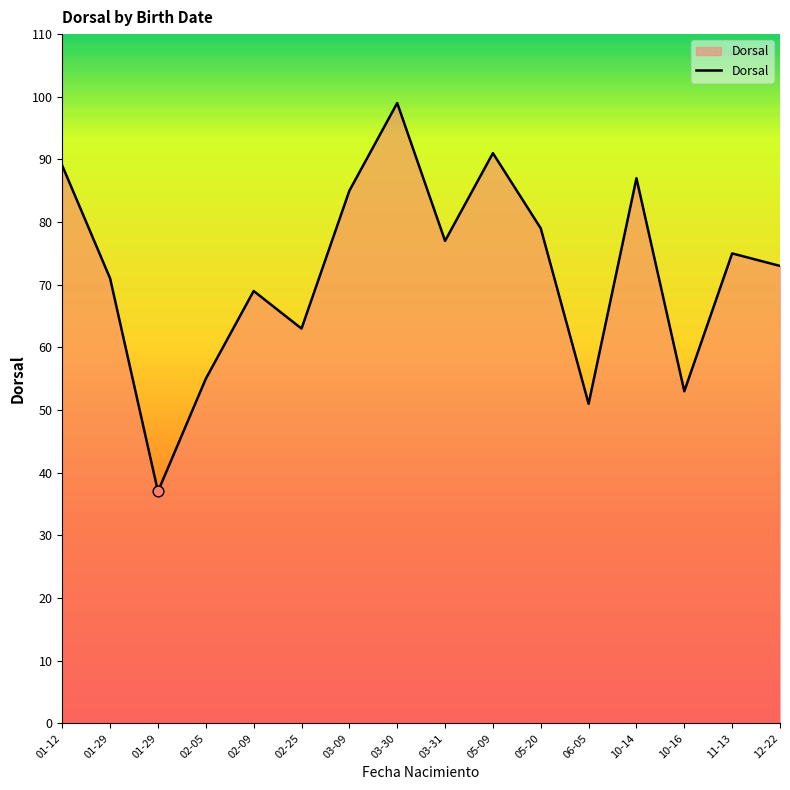

How many lines are shown in the chart?

1